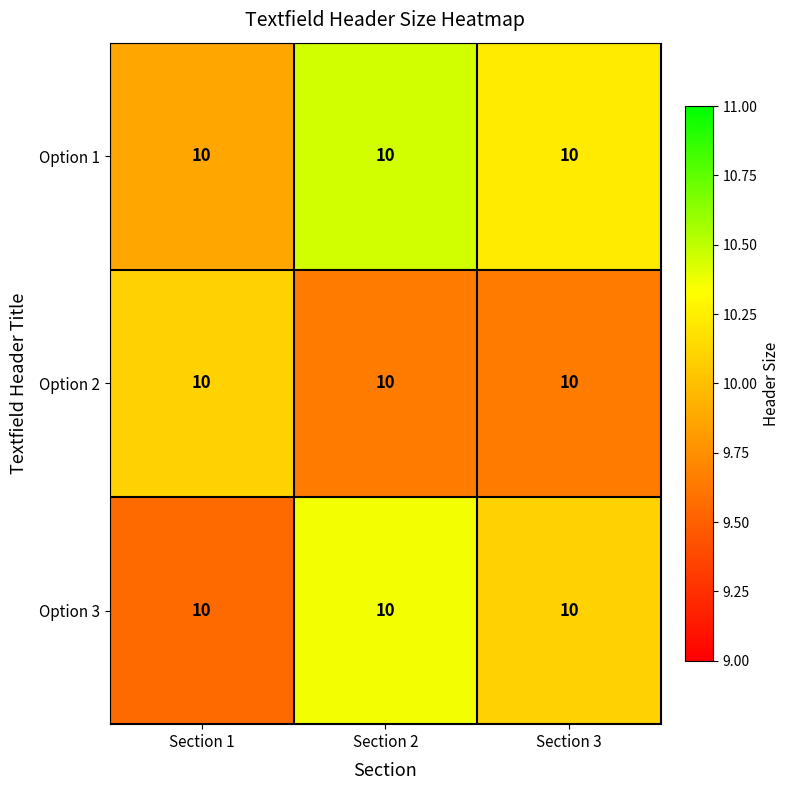

What is the smallest value displayed?

9.6